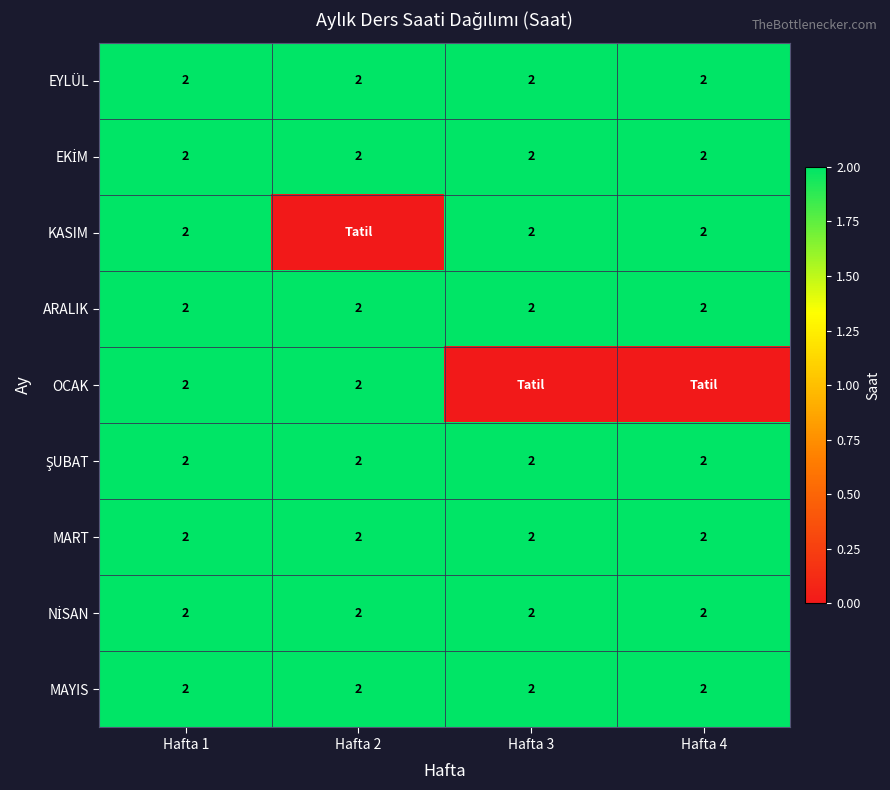

True or false: OCAK has a value of 1 at Hafta 1.

False